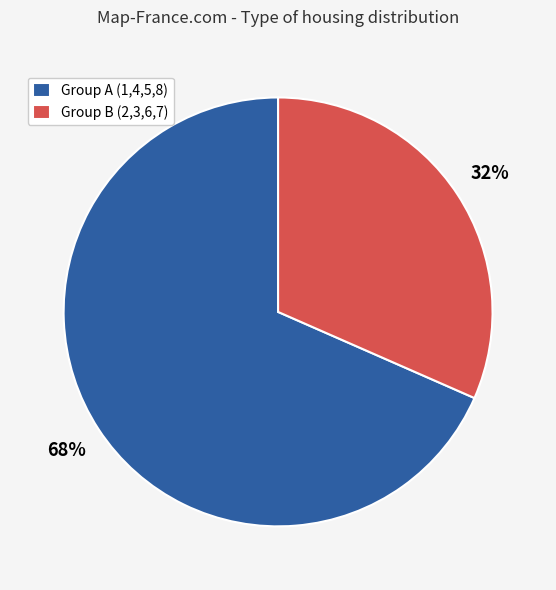

Which slice represents more than half of the pie?

Group A (1,4,5,8)